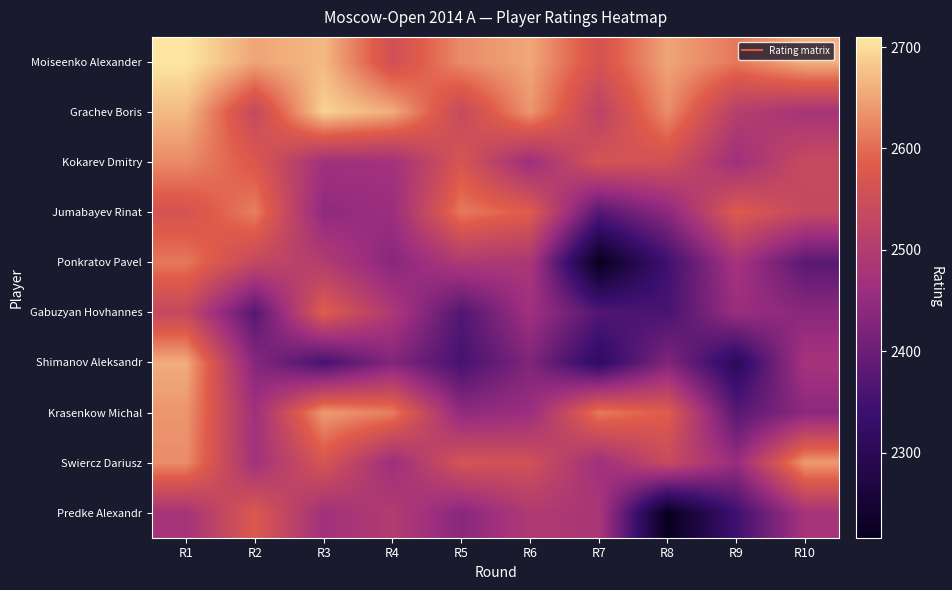

At which category is the sum across all series the highest?

R1